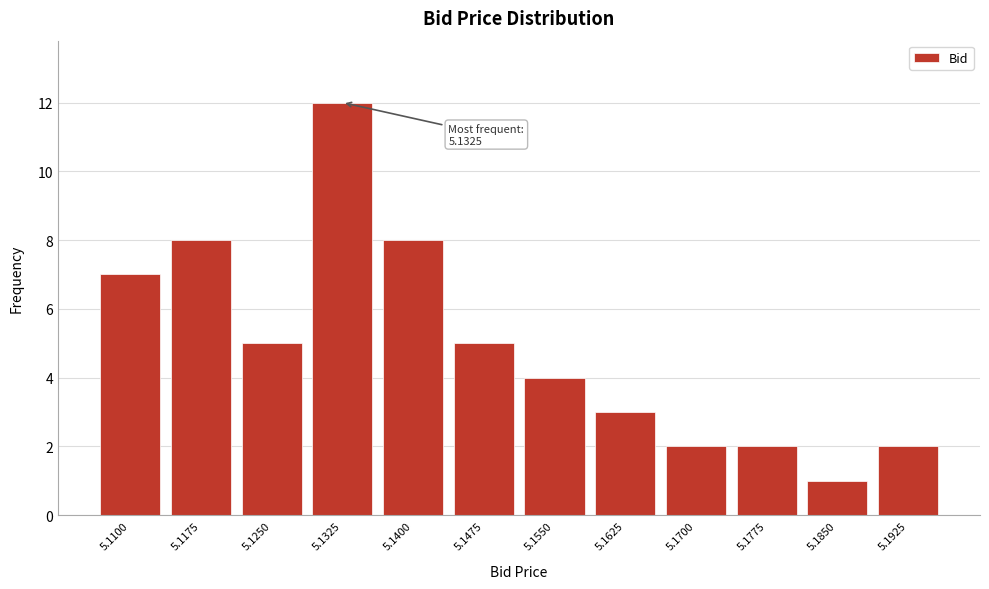

Reading right to left, transcribe all the data shown in this chart.

5.1925=2	5.1850=1	5.1775=2	5.1700=2	5.1625=3	5.1550=4	5.1475=5	5.1400=8	5.1325=12	5.1250=5	5.1175=8	5.1100=7